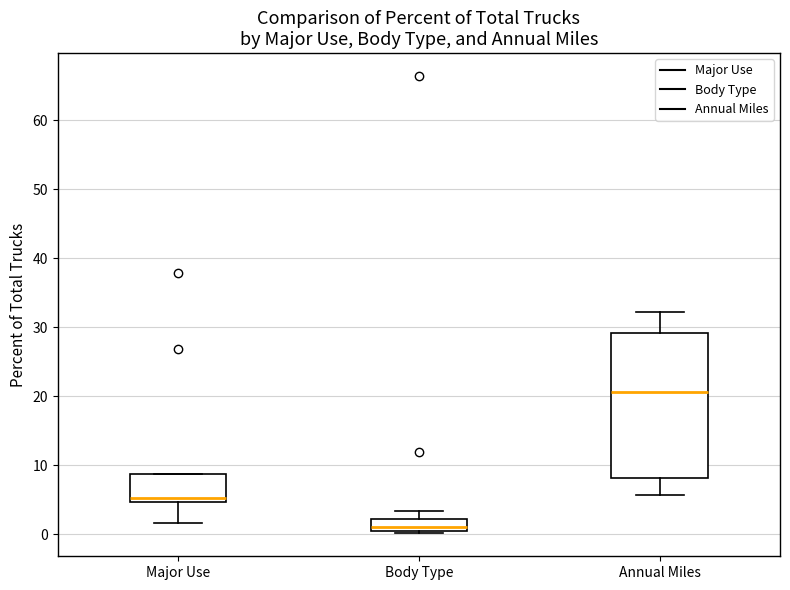

Reading left to right, read every box against the y-axis: the position of its median line, the range the box covers, and the ends of its whiskers. The values are not printed on the chart, so give them approximately, as read against the axis.

Major Use: median 5 (just above the box's lower edge), box 5 to 9, whiskers 2 to 9
Body Type: median 1, box 0 to 2, whiskers 0 (just below the box's lower edge) to 3
Annual Miles: median 21, box 8 to 29, whiskers 6 to 32